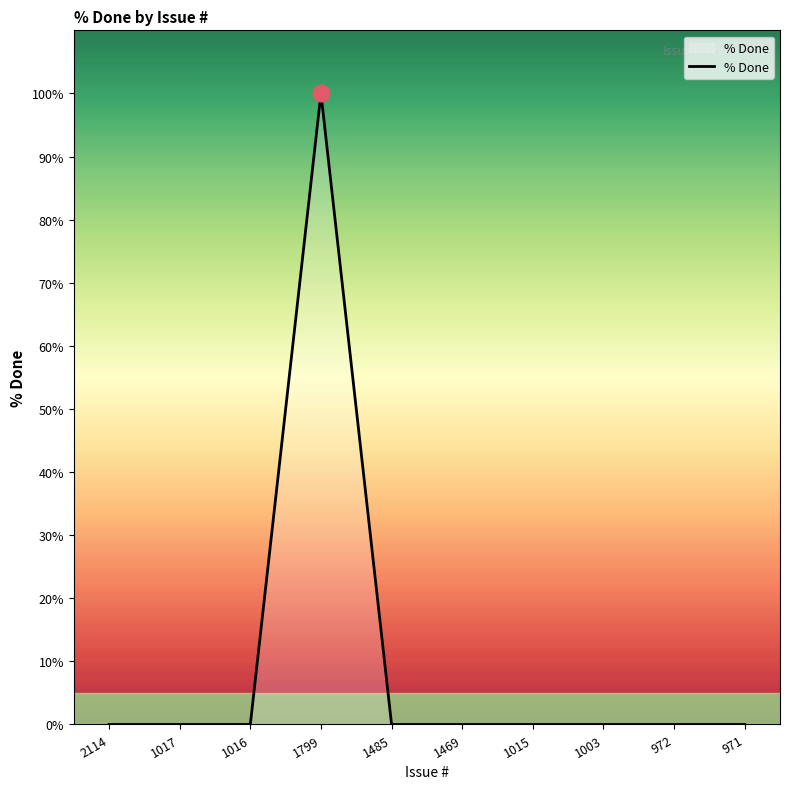

Count the number of data series in this chart.

1